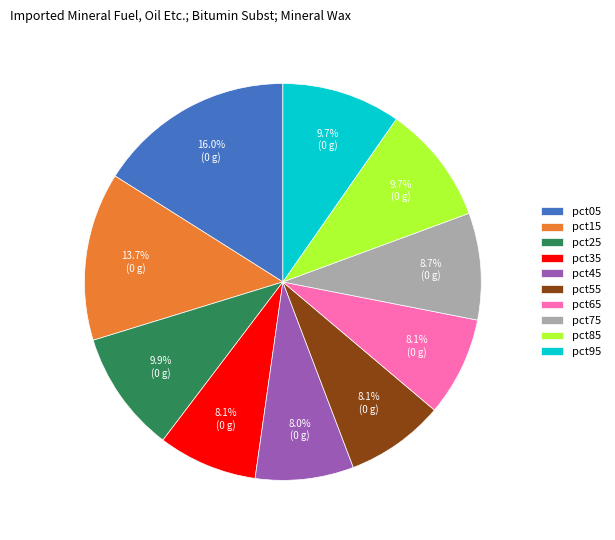

Is there any slice that represents more than half of the pie?

No